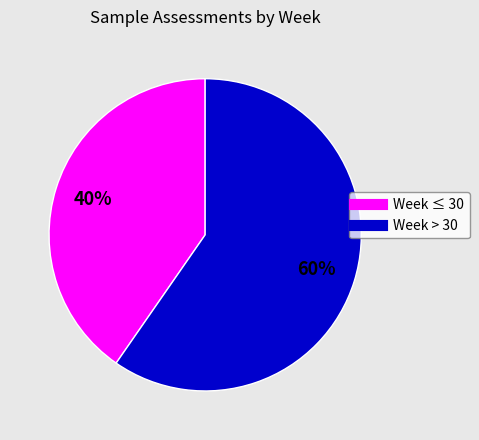

Which slice represents more than half of the pie?

Week > 30